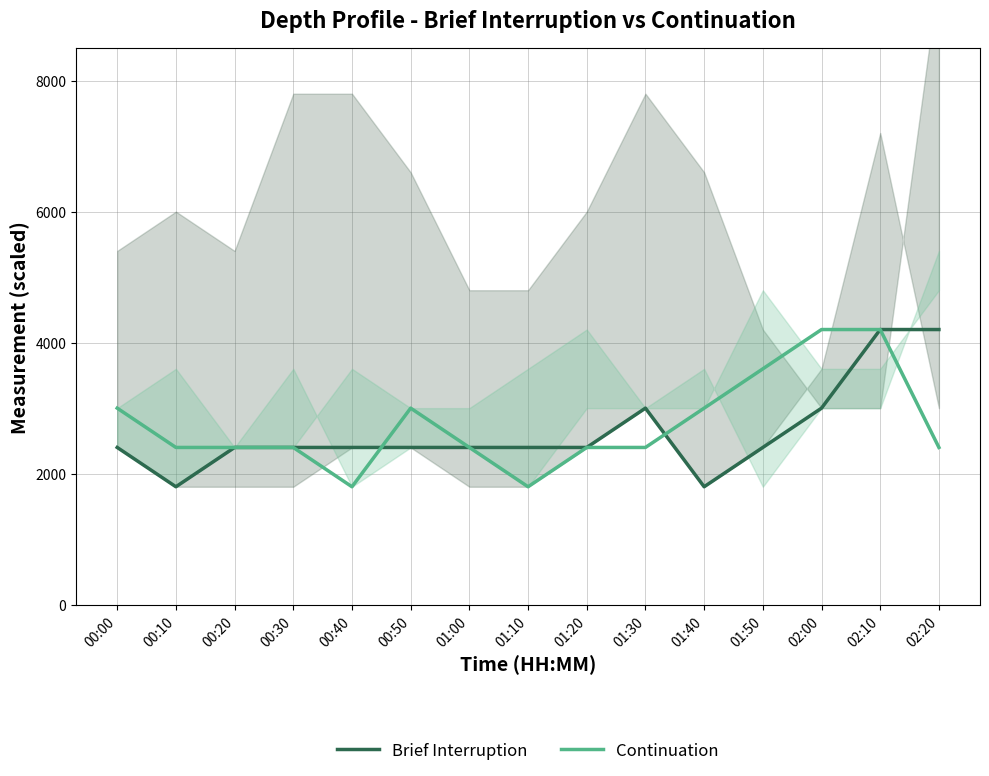

Reading right to left, list all the values displayed in this chart.

Brief Interruption: 4200	4200	3000	2400	1800	3000	2400	2400	2400	2400	2400	2400	2400	1800	2400
Continuation: 2400	4200	4200	3600	3000	2400	2400	1800	2400	3000	1800	2400	2400	2400	3000